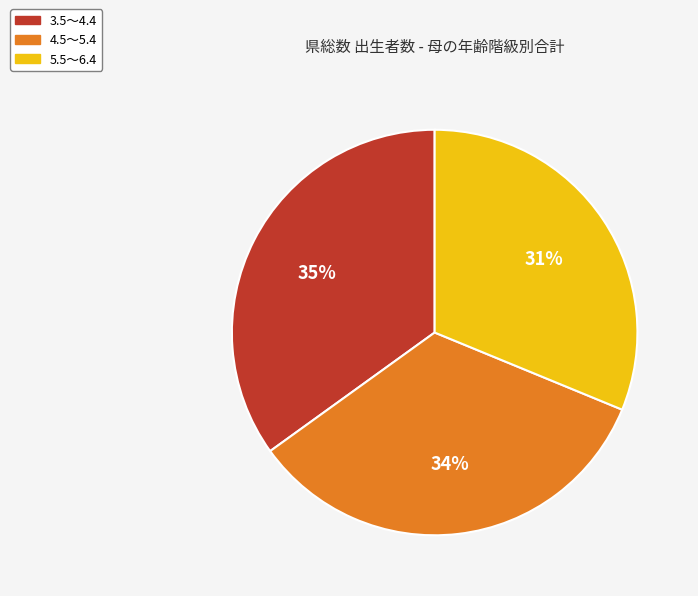

Which category has the smallest portion of the pie?

5.5～6.4